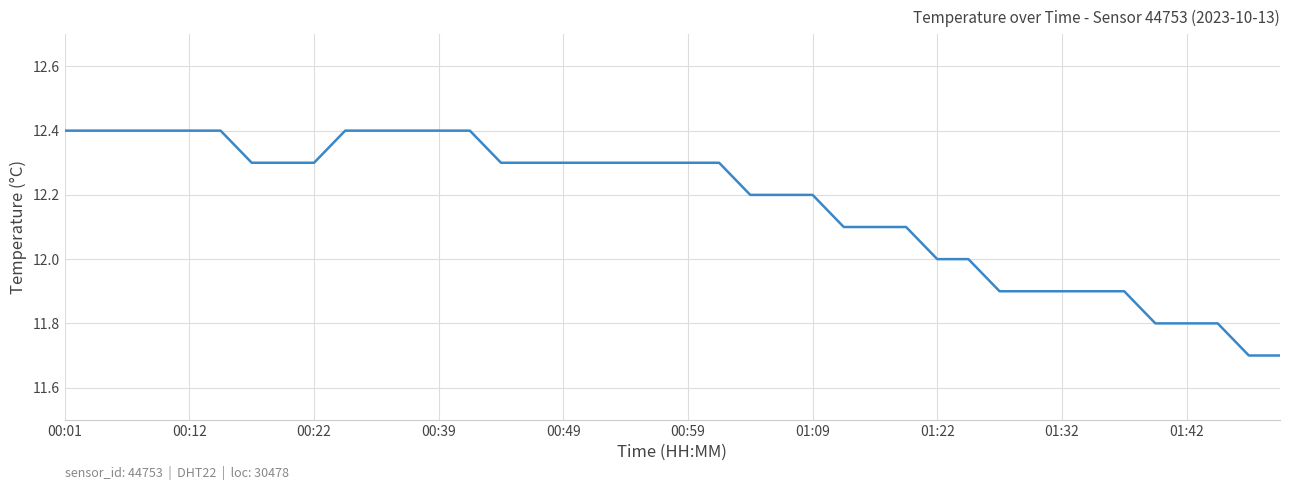

How many values are between 12 and 13?

30